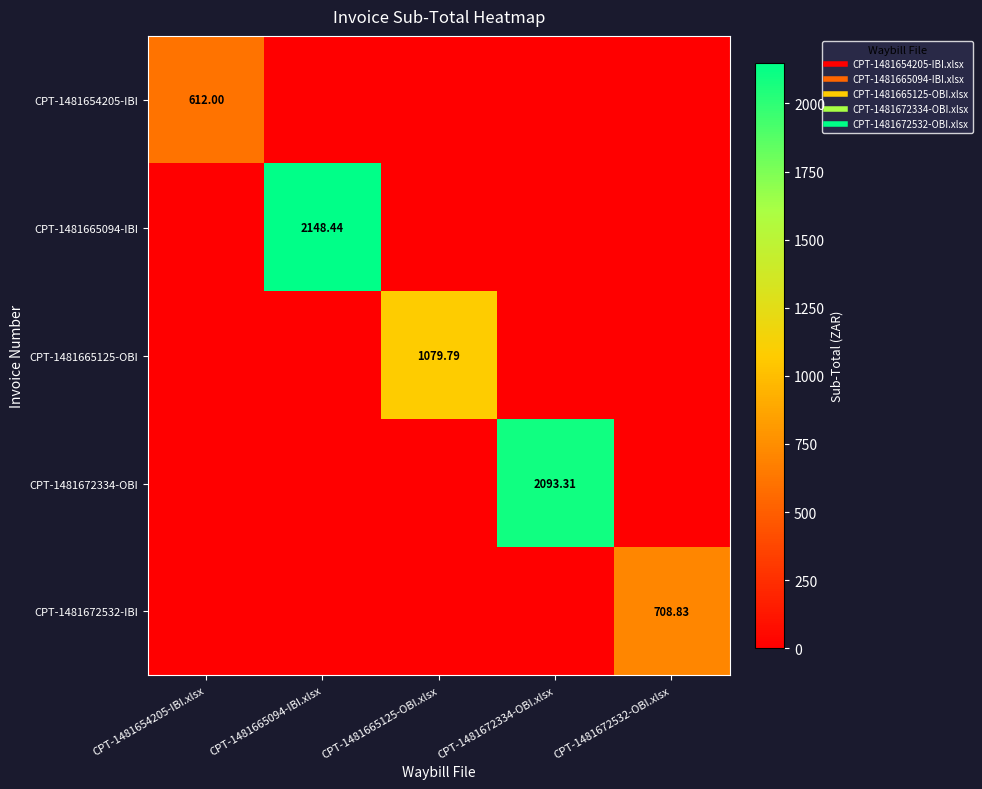

At which category is the sum across all series the highest?

CPT-1481665094-IBI.xlsx